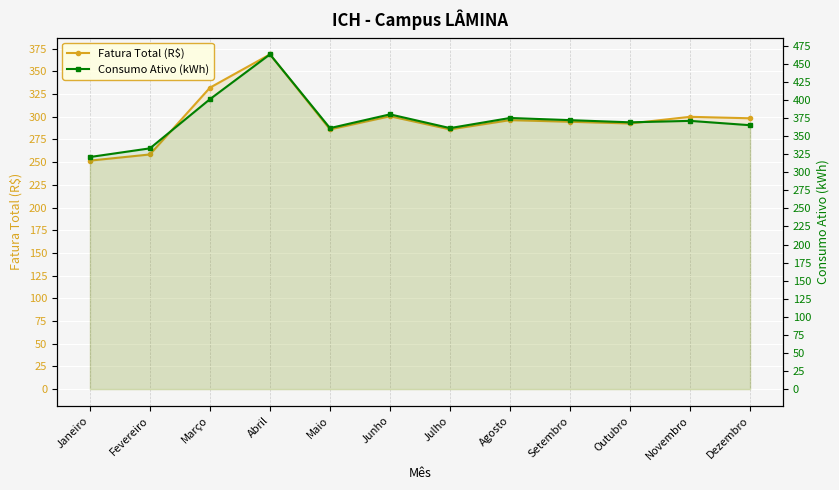

Reading left to right, transcribe all the data shown in this chart.

Fatura Total (R$): Janeiro=251.6	Fevereiro=258.4	Março=332.0	Abril=368.7	Maio=286.0	Junho=300.5	Julho=286.0	Agosto=296.2	Setembro=294.4	Outubro=292.6	Novembro=299.9	Dezembro=298.3
Consumo Ativo (kWh): Janeiro=321.0	Fevereiro=333.0	Março=401.0	Abril=463.0	Maio=361.0	Junho=380.0	Julho=361.0	Agosto=375.0	Setembro=372.0	Outubro=369.0	Novembro=371.0	Dezembro=365.0